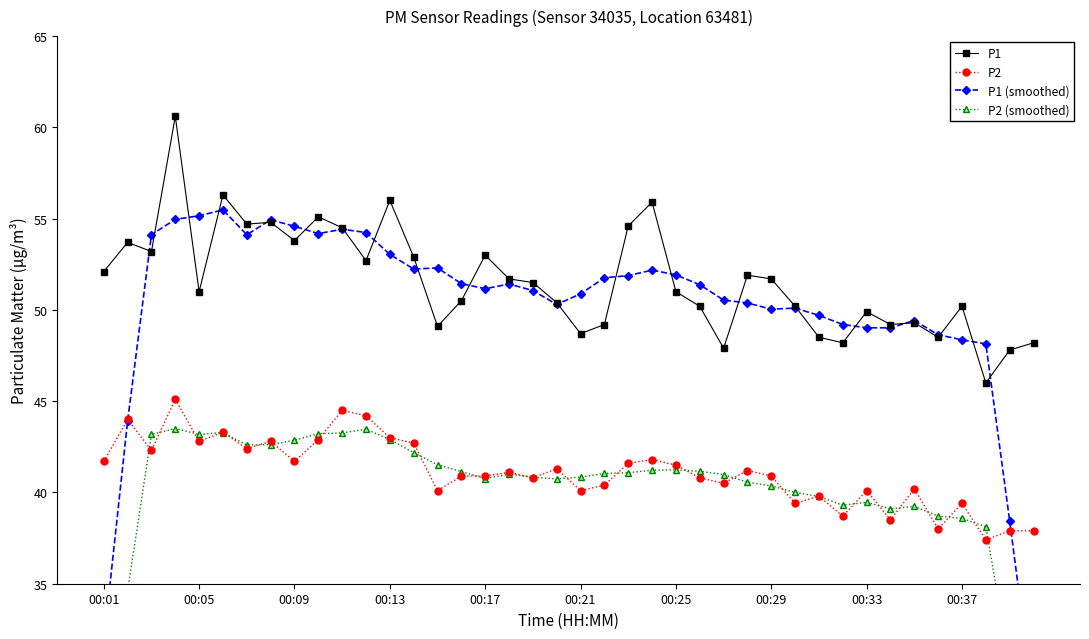

How many data points in P2 (smoothed) are less than 40?

12